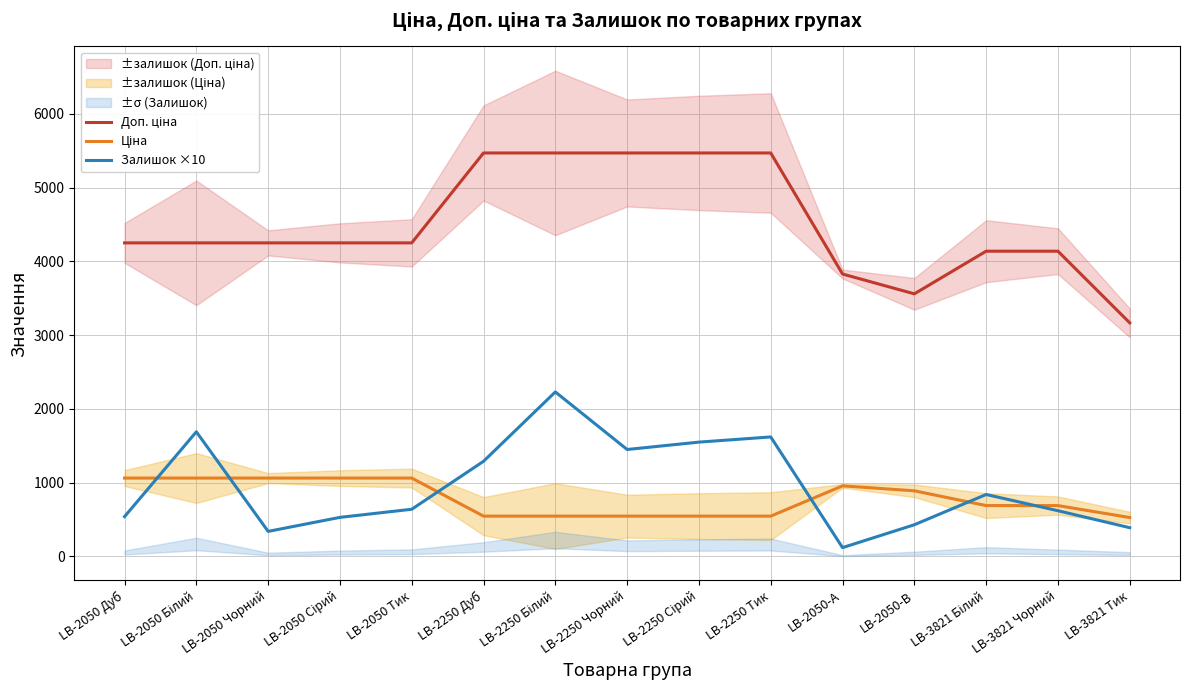

What is the greatest value displayed?

5469.1